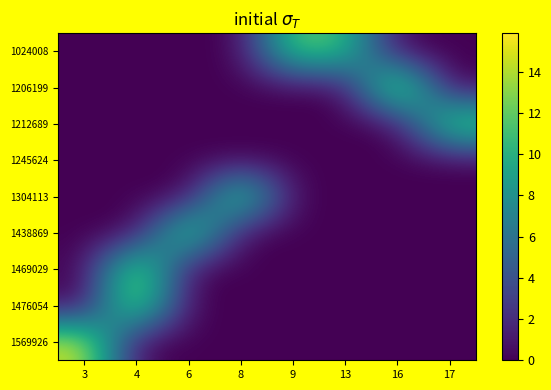

Reading left to right, extract all data points from this chart.

1024008: 3=0.0	4=0.0	6=0.0	8=0.0	9=12.2	13=11.0	16=0.0	17=0.0
1206199: 3=0.0	4=0.0	6=0.0	8=0.0	9=0.0	13=0.0	16=15.9	17=0.0
1212689: 3=0.0	4=0.0	6=0.0	8=0.0	9=0.0	13=0.0	16=0.0	17=13.0
1245624: 3=0.0	4=0.0	6=0.0	8=0.0	9=0.0	13=0.0	16=0.0	17=0.0
1304113: 3=0.0	4=0.0	6=0.0	8=13.3	9=0.0	13=0.0	16=0.0	17=0.0
1438869: 3=0.0	4=0.0	6=13.7	8=0.0	9=0.0	13=0.0	16=0.0	17=0.0
1469029: 3=0.0	4=14.5	6=0.0	8=0.0	9=0.0	13=0.0	16=0.0	17=0.0
1476054: 3=0.0	4=14.3	6=0.0	8=0.0	9=0.0	13=0.0	16=0.0	17=0.0
1569926: 3=14.9	4=0.0	6=0.0	8=0.0	9=0.0	13=0.0	16=0.0	17=0.0